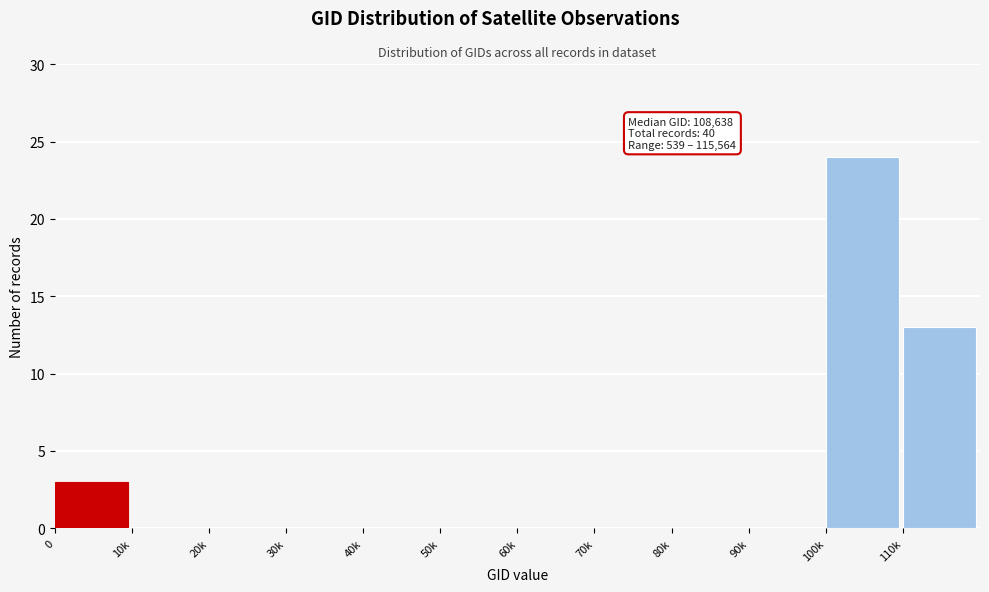

Reading left to right, transcribe all the data shown in this chart.

0=3	10k=0	20k=0	30k=0	40k=0	50k=0	60k=0	70k=0	80k=0	90k=0	100k=24	110k=13